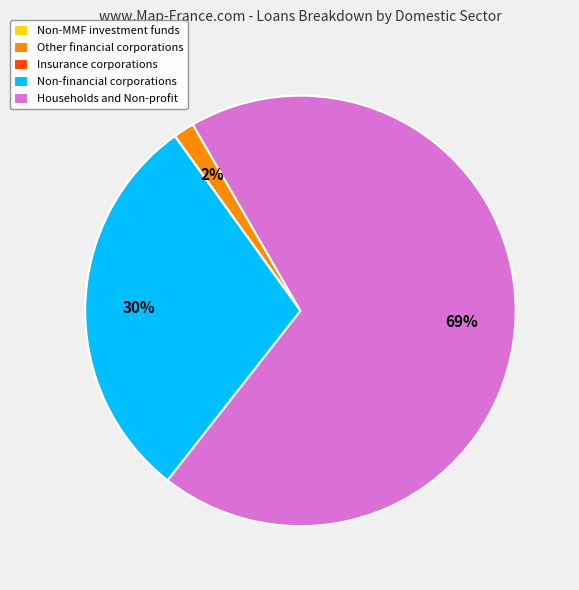

Which category accounts for the majority?

Households and Non-profit